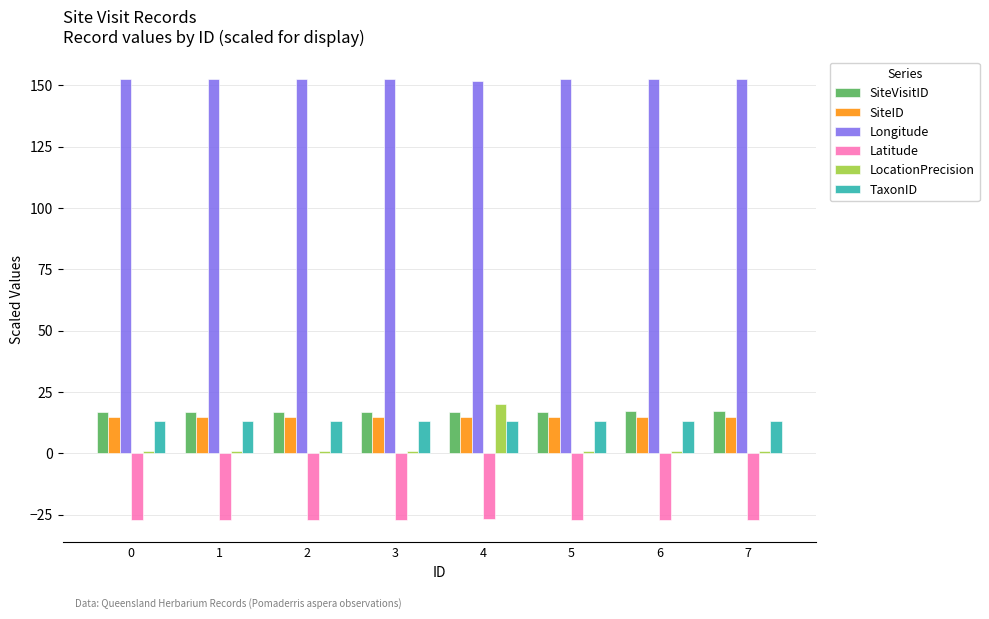

Is it true that SiteID equals 7.7 at 1?

False